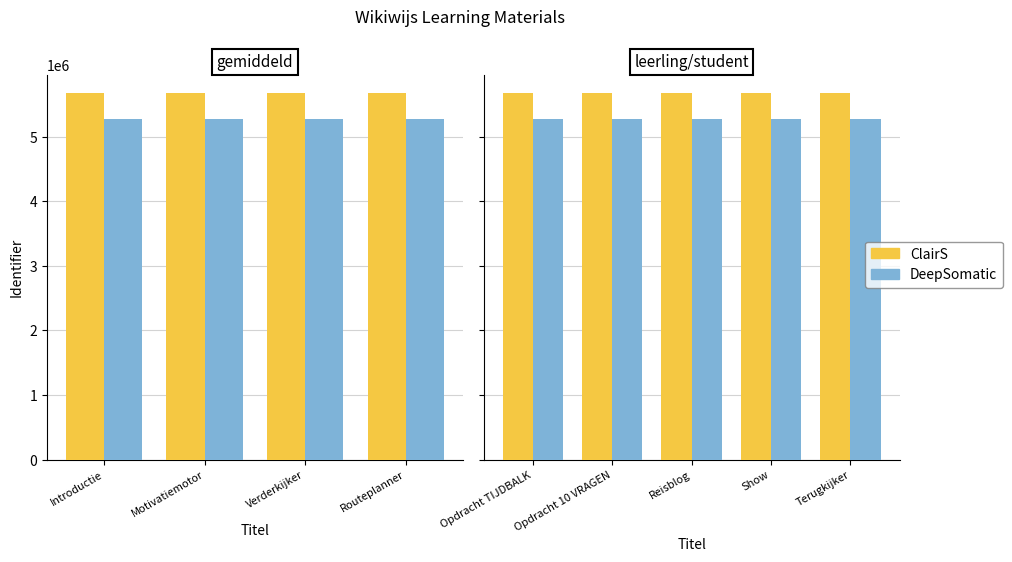

What is the difference between the second highest and minimum values in the DeepSomatic series?

4692.8